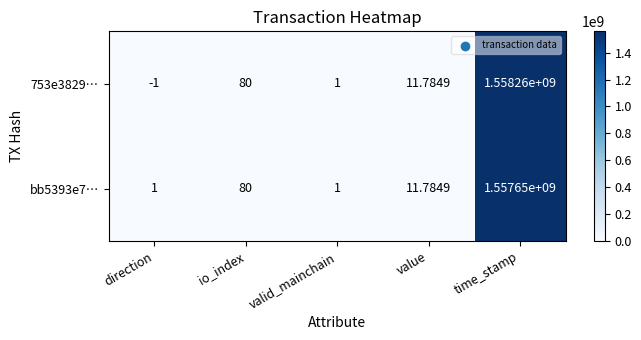

At which category is the sum across all series the highest?

time_stamp